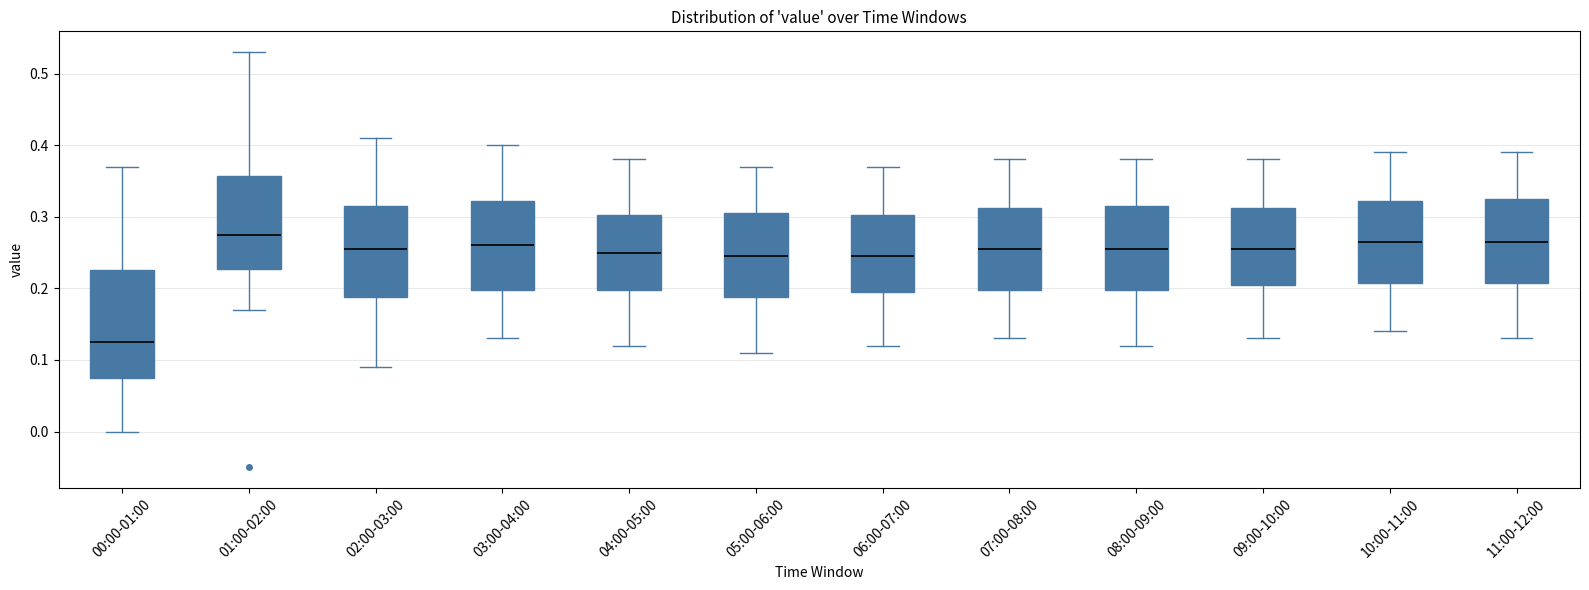

Which box's median line is the lowest?

00:00-01:00